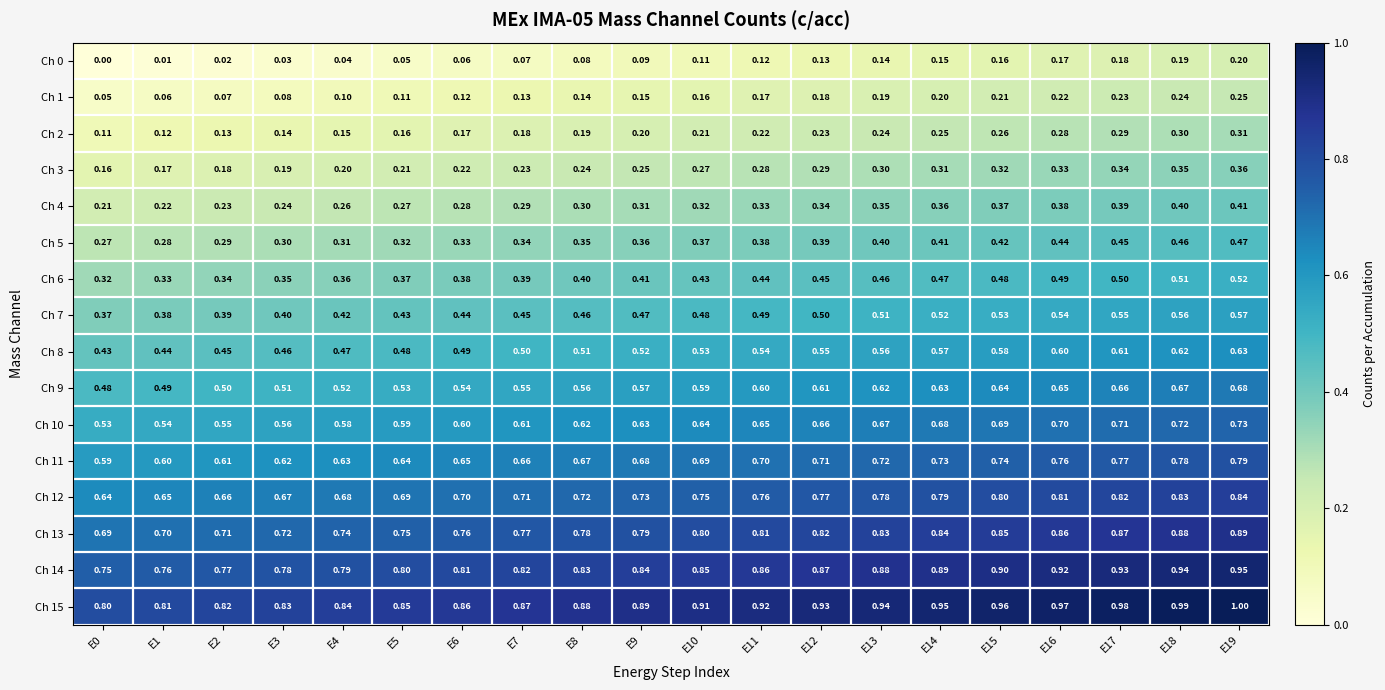

What is the difference between the highest and lowest values at E3?

0.8